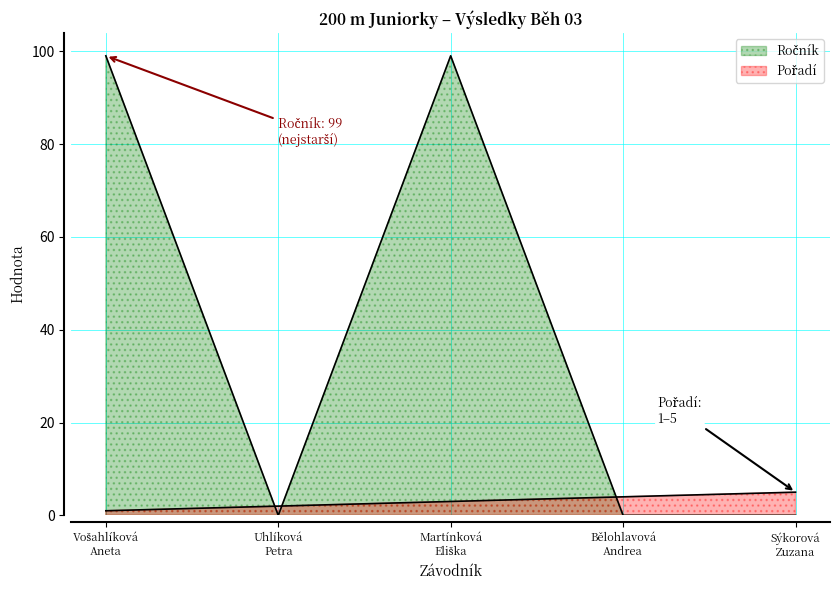

After their last crossing, which series has the higher values: Ročník or Pořadí?

Pořadí